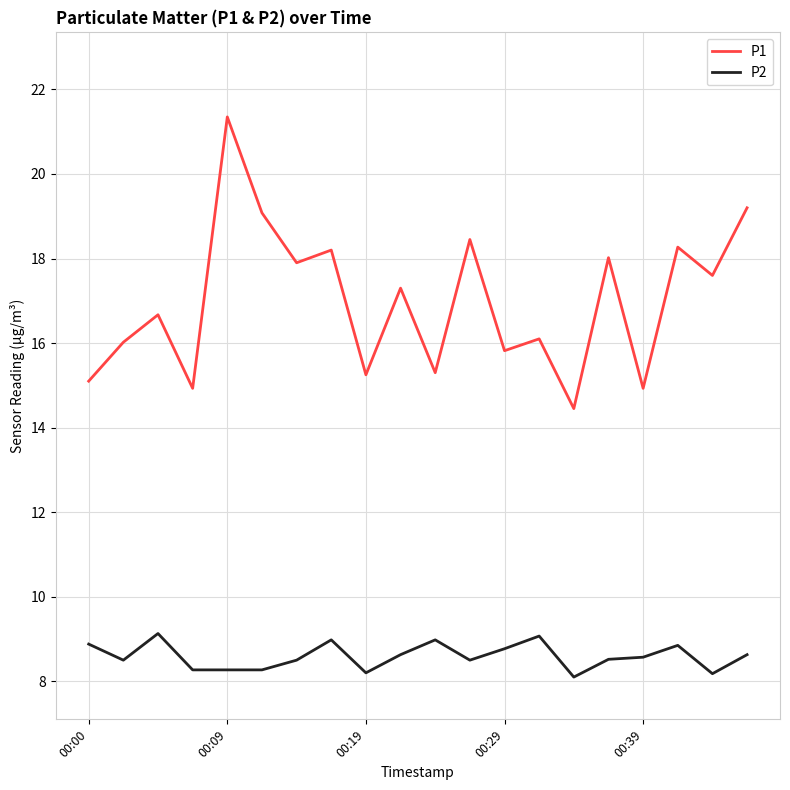

What is the minimum value shown in the chart?

8.1